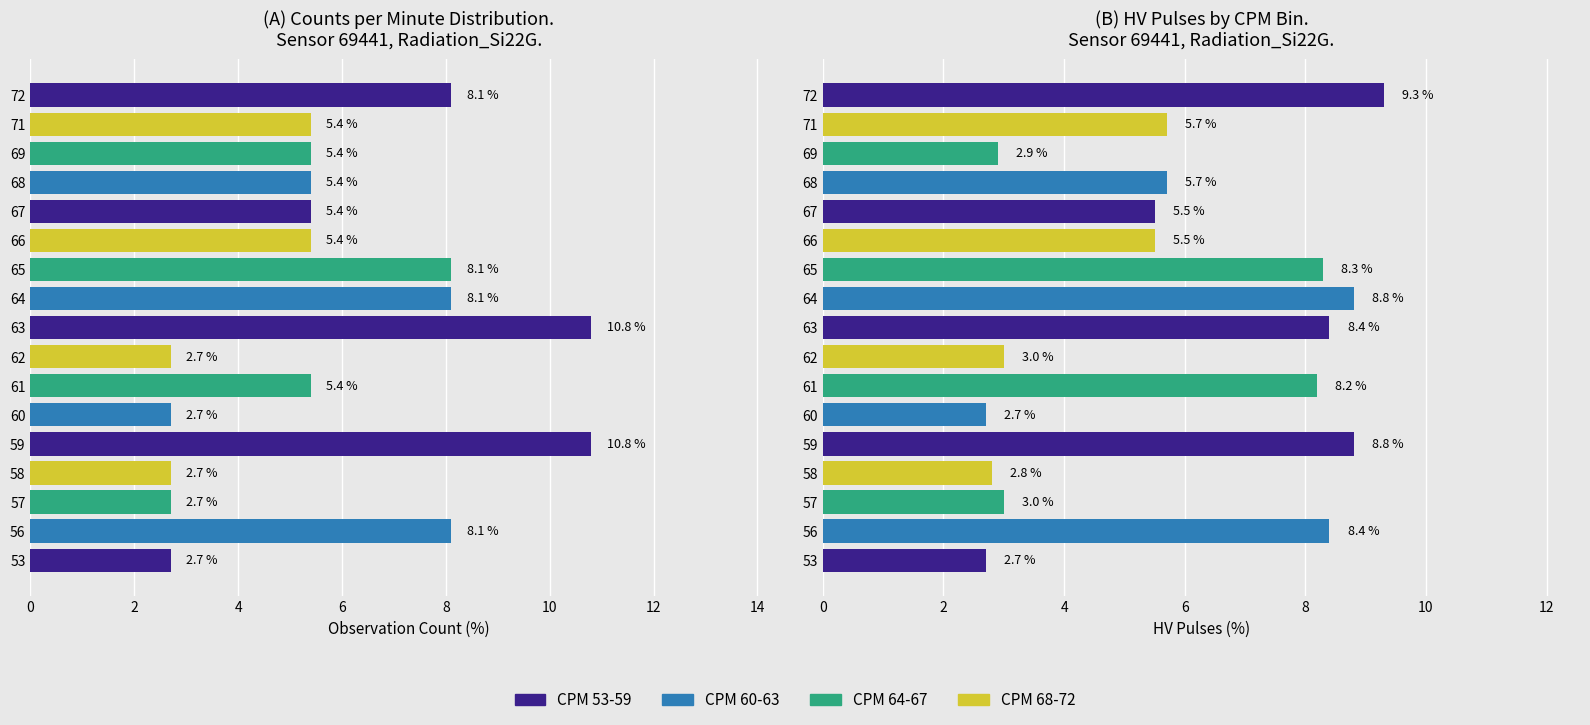

How many bars are there in total?

34